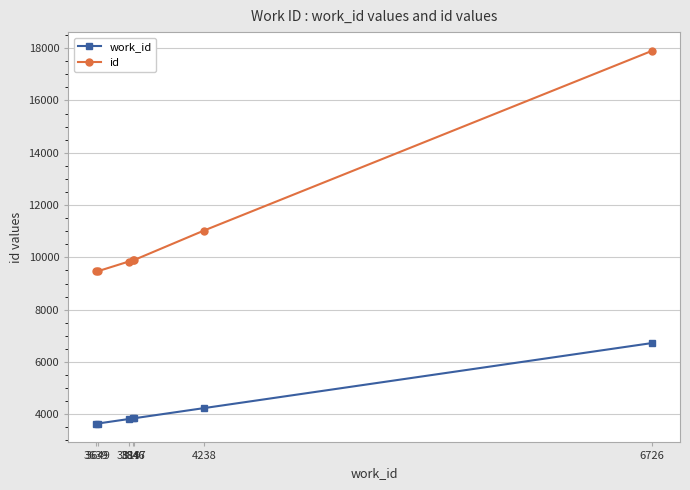

True or false: id and work_id intersect in this chart.

False